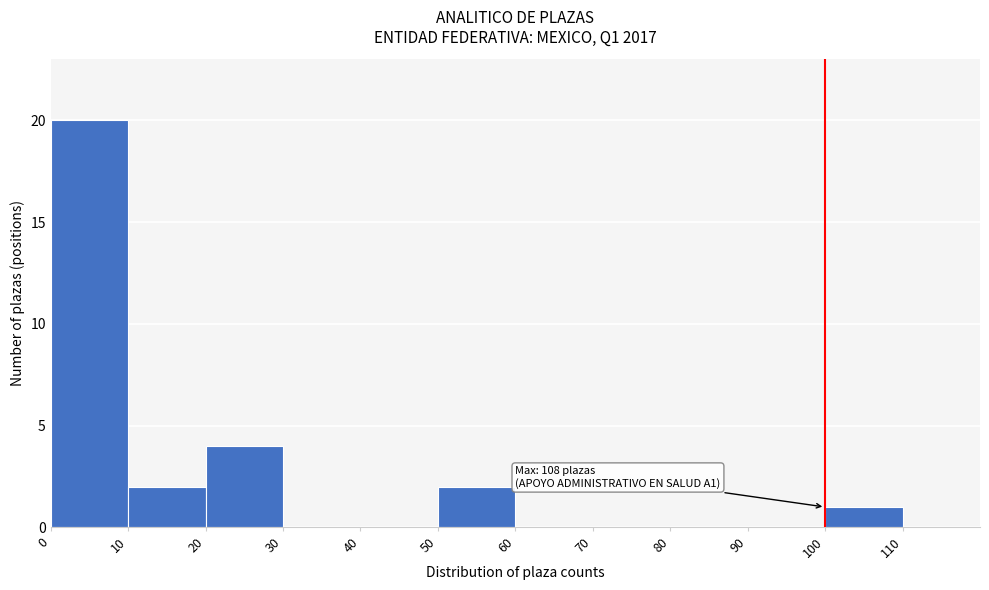

Which range on the x-axis has the tallest bar?

0 to 10